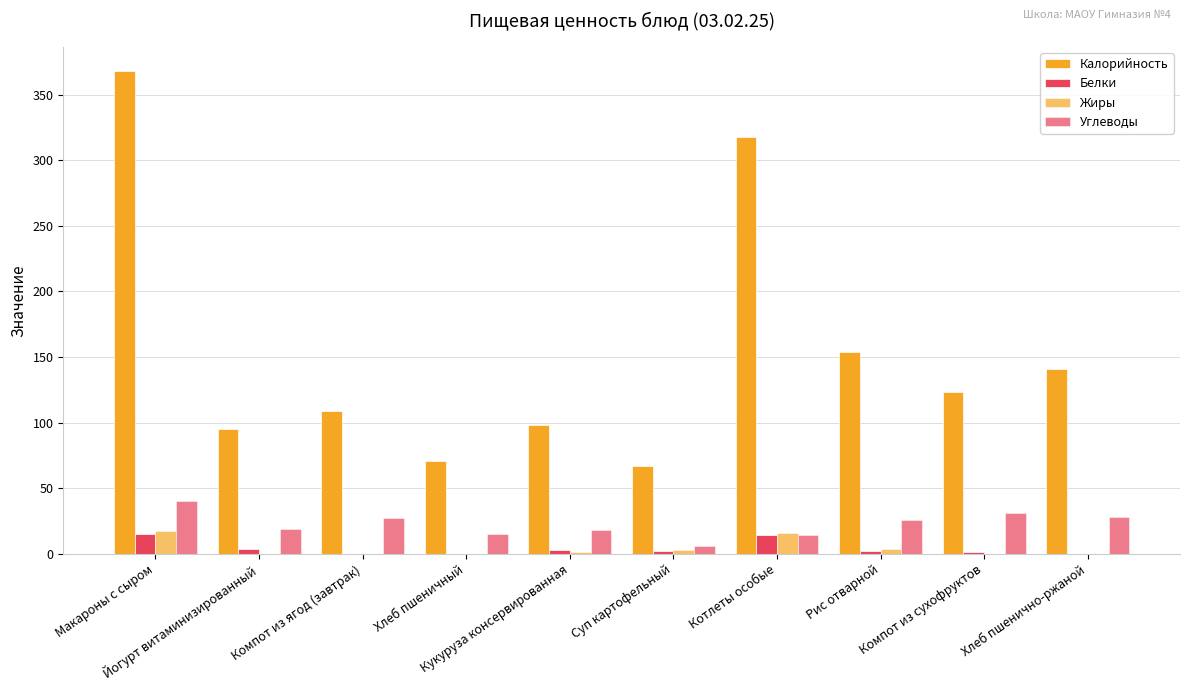

How many distinct data groups are displayed?

4